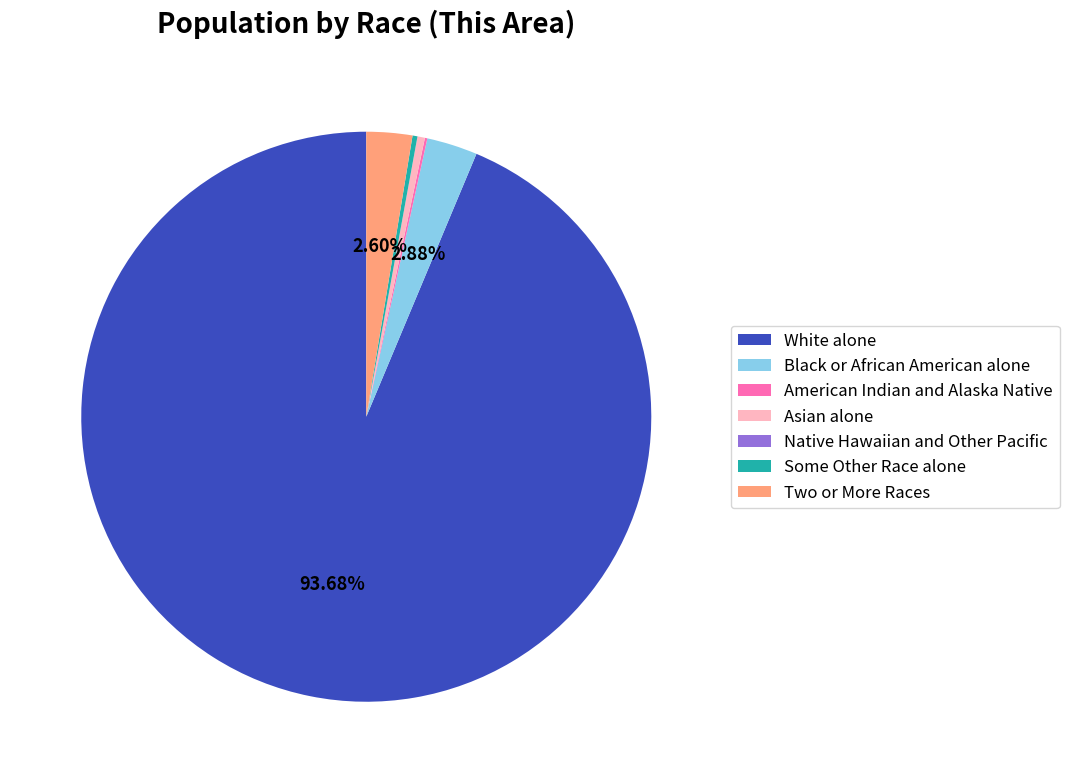

Which category accounts for the majority?

White alone